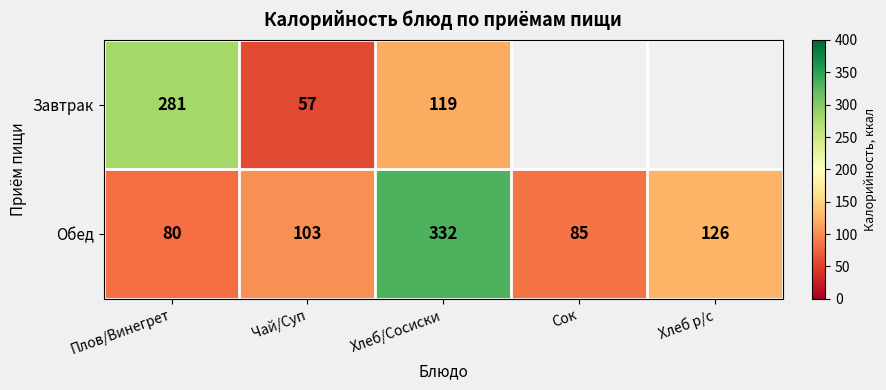

What is the difference between the highest and lowest values at Чай/Суп?

46